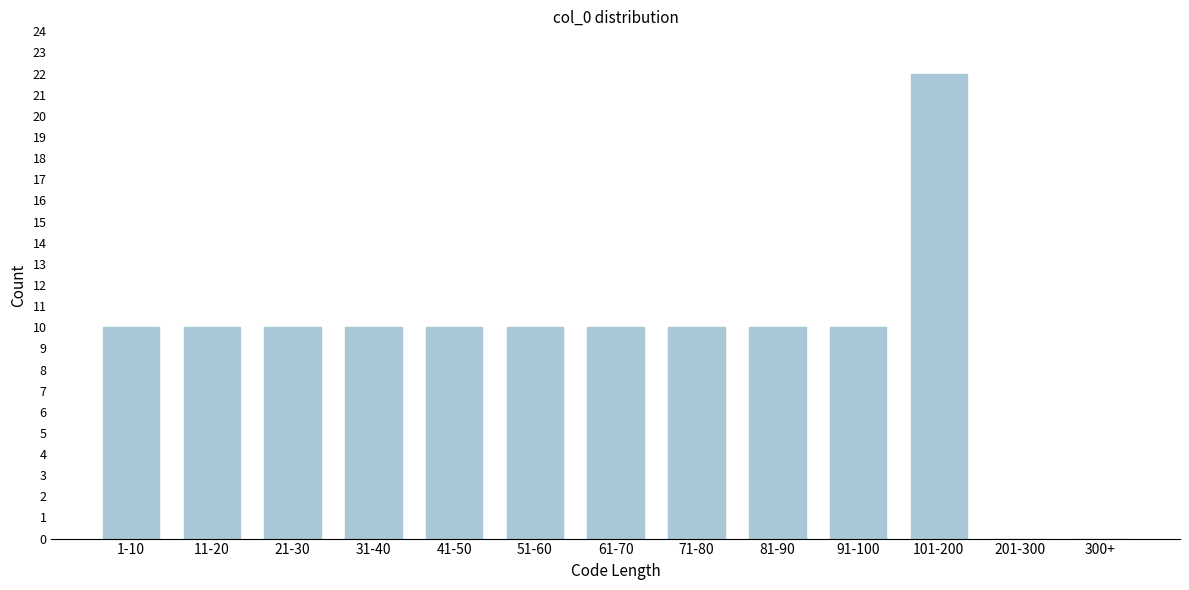

Reading right to left, list all the values displayed in this chart.

300+=0	201-300=0	101-200=22	91-100=10	81-90=10	71-80=10	61-70=10	51-60=10	41-50=10	31-40=10	21-30=10	11-20=10	1-10=10